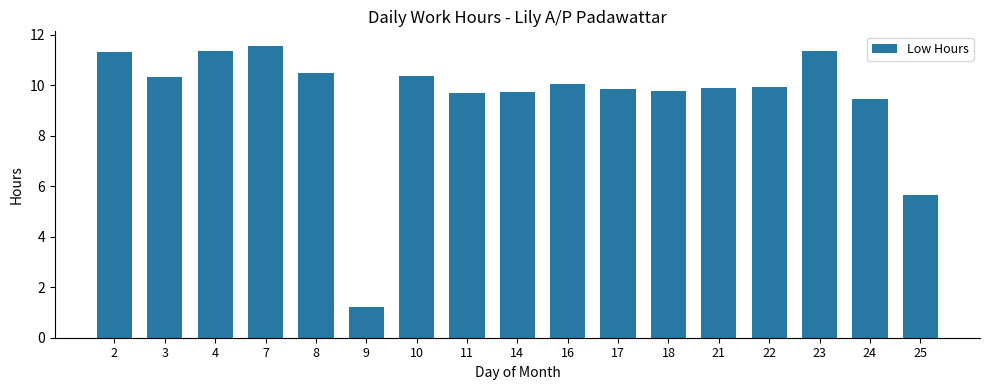

What is the smallest value displayed?

1.2